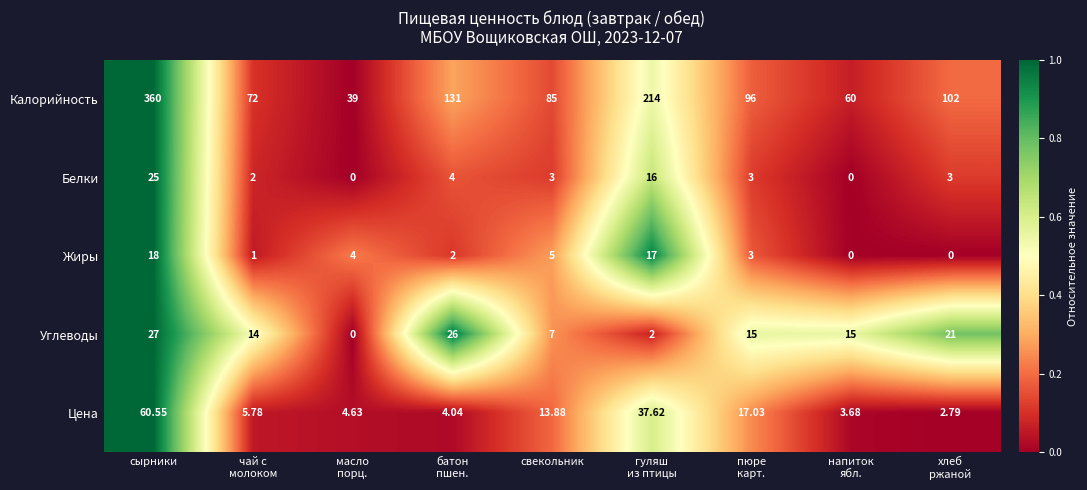

Which series has the largest range (max minus min)?

Калорийность